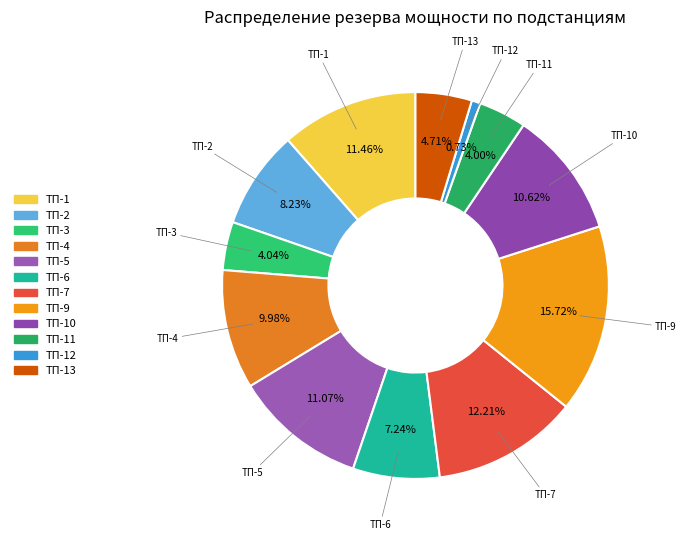

How many slices are in this pie chart?

12